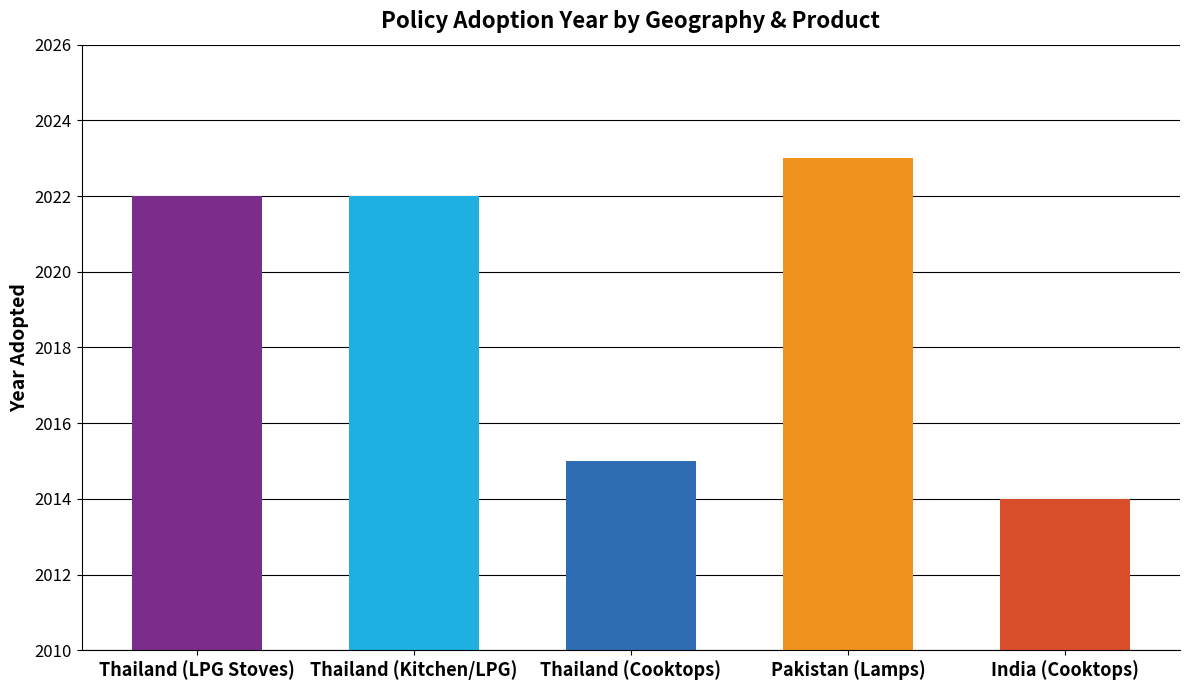

The chart shows a value of 2022 at Thailand (LPG Stoves). True or false?

True